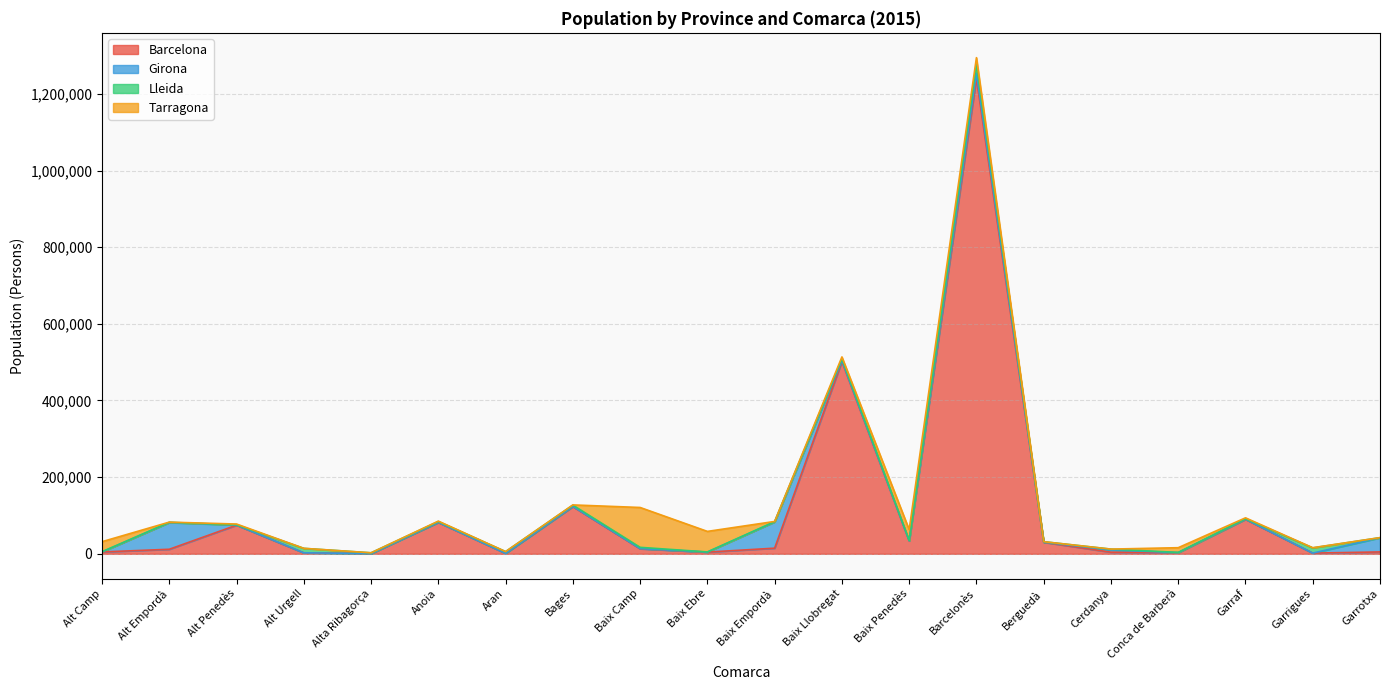

What is the minimum value for Lleida?

220